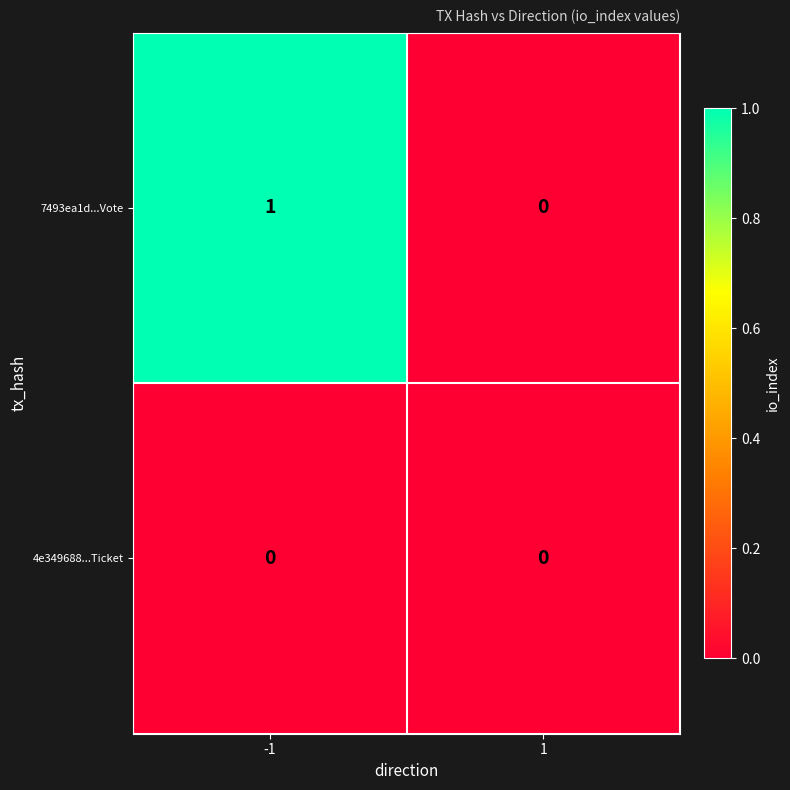

Reading left to right, extract all data points from this chart.

7493ea1d...Vote: 1	0
4e349688...Ticket: 0	0